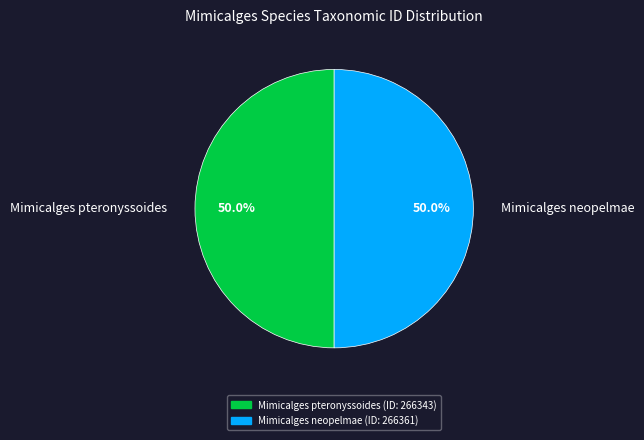

Approximately how many times larger is the value at Mimicalges neopelmae compared to Mimicalges pteronyssoides?

1.0